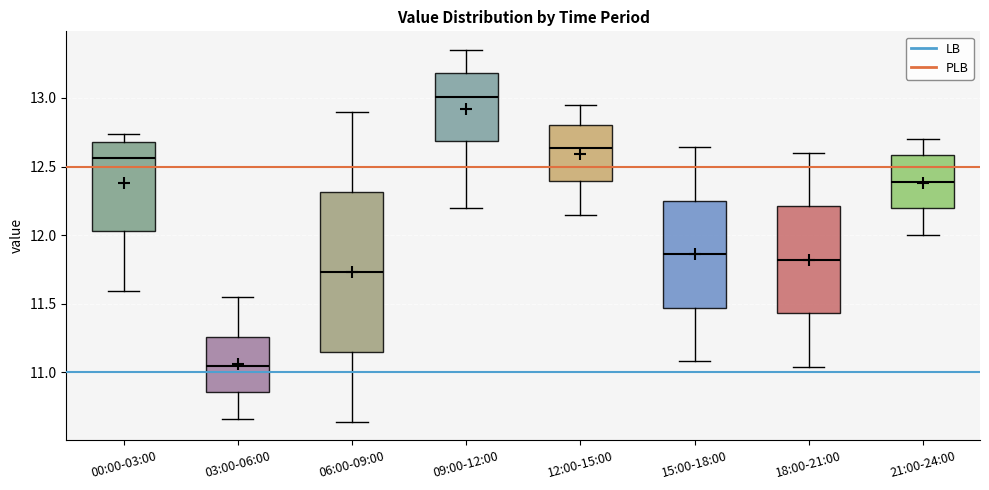

Where does the median line of the box for 15:00-18:00 sit on the y-axis? The values are not printed on the chart, so give them approximately, as read against the axis.

11.85